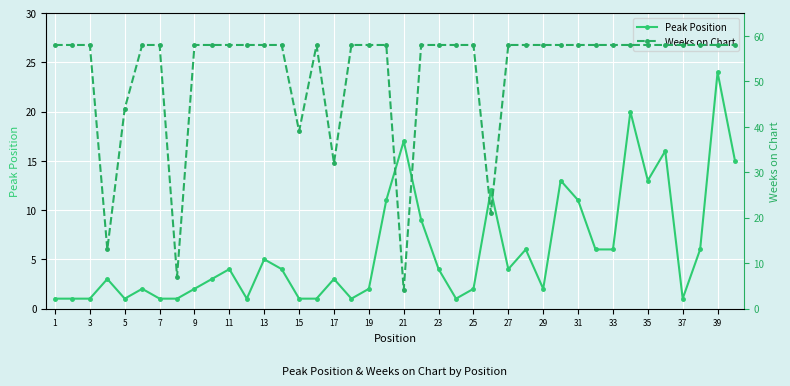

What is the maximum value for Peak Position?

24